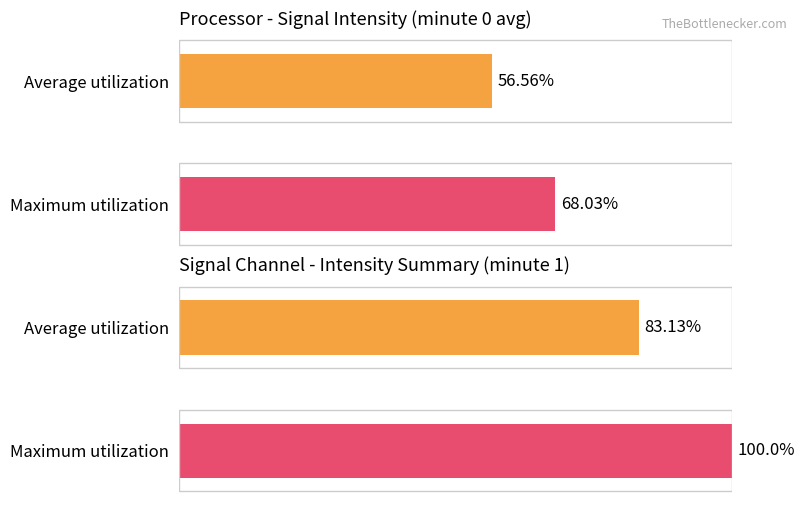

Are the bars grouped side by side (vs. stacked)?

Yes